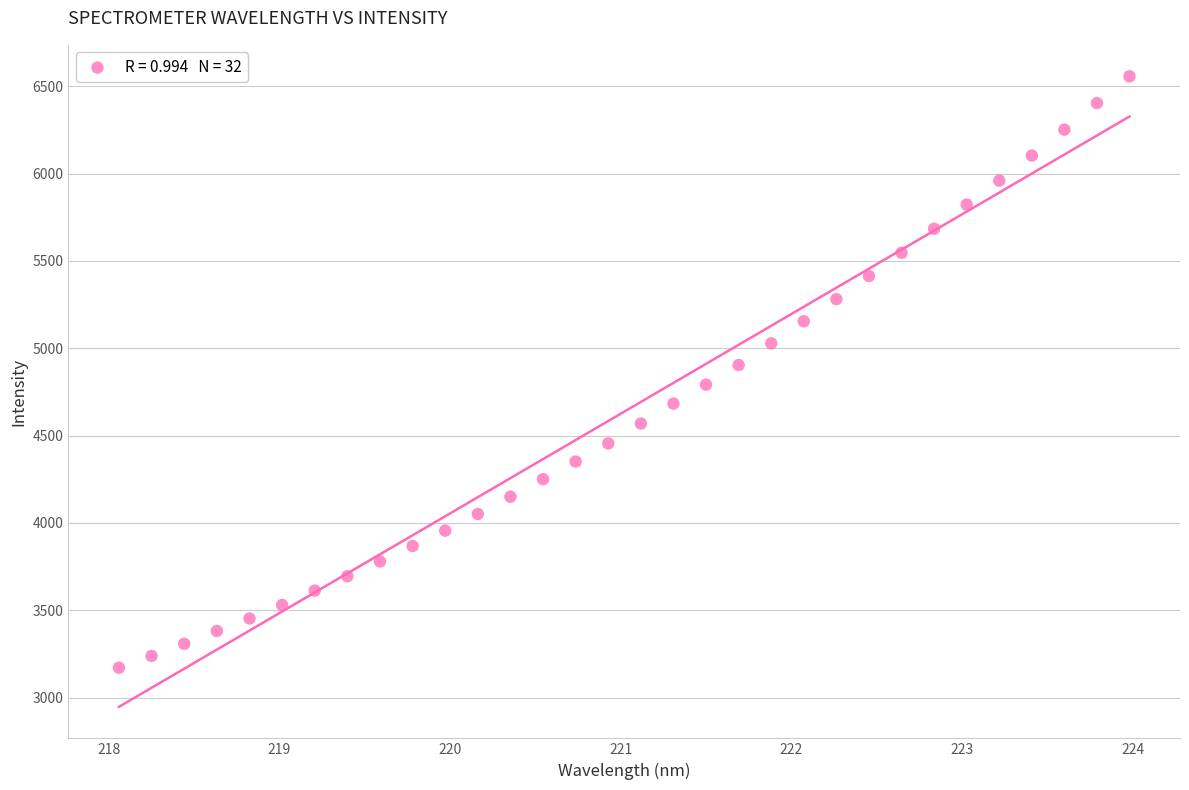

What is the range of X values (max minus min)?

5.9